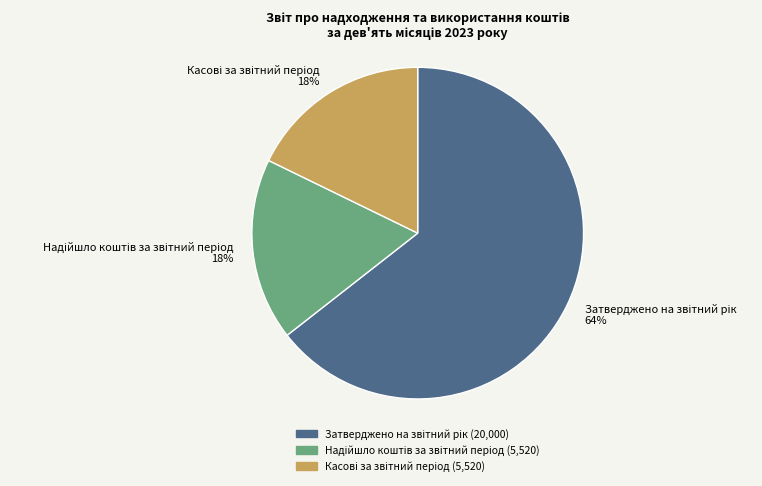

To the nearest percent, what is the average slice percentage?

33%